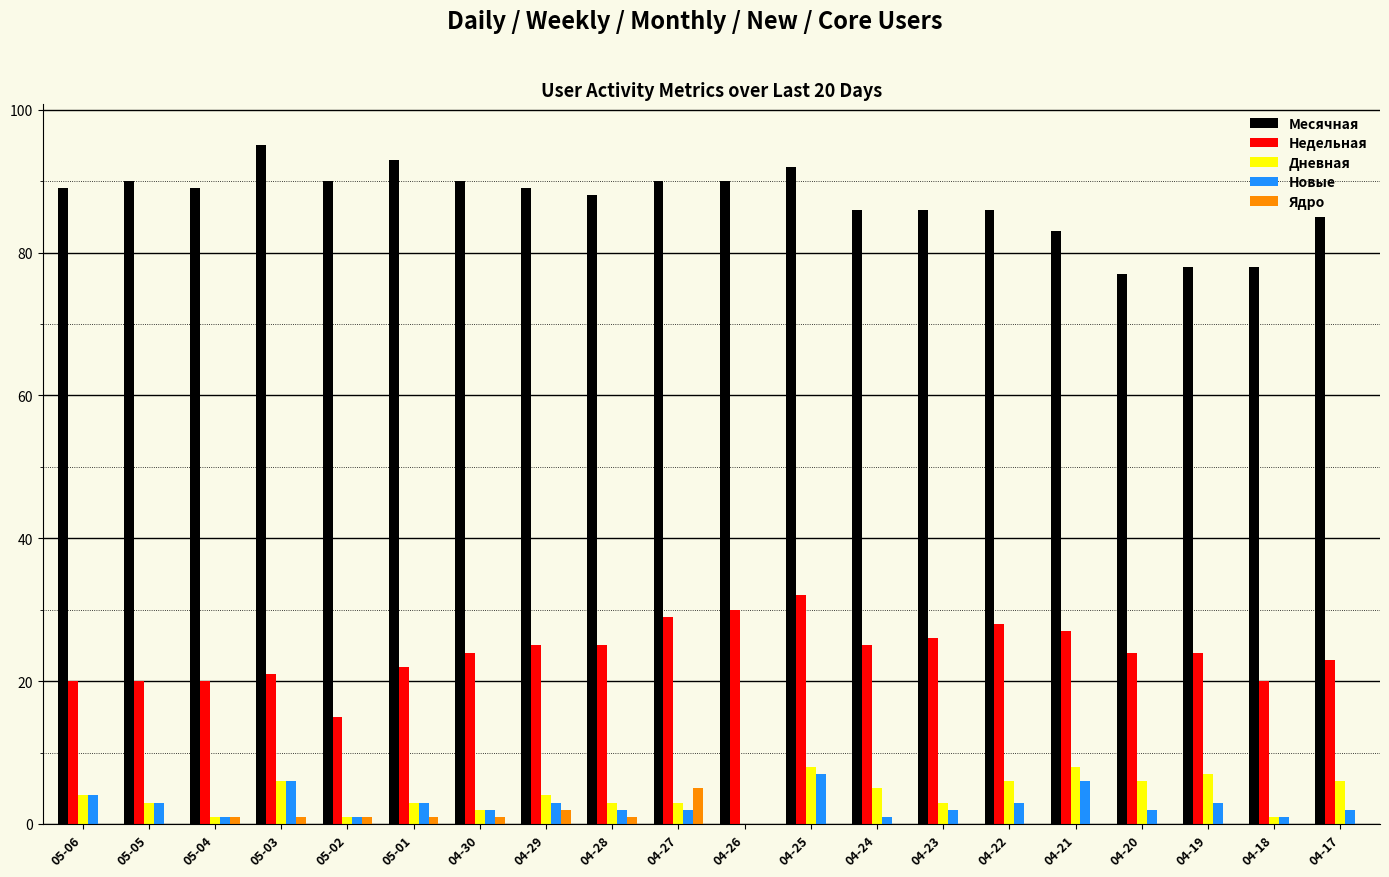

Does the chart contain stacked bars?

No